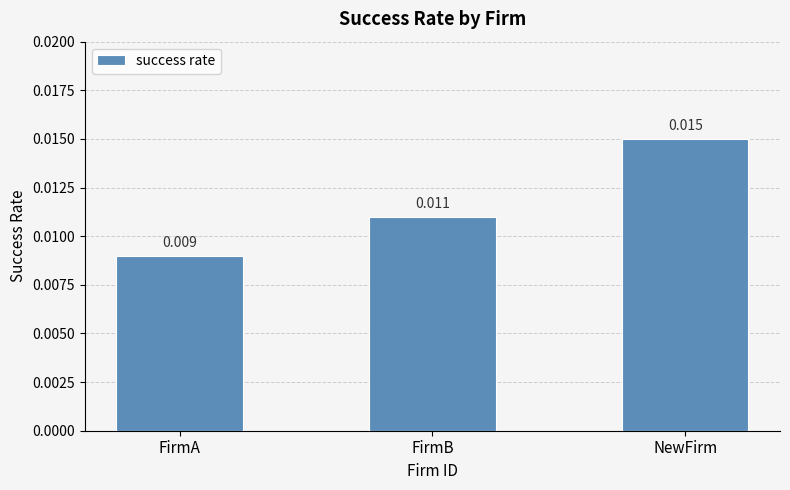

List the labels in order of value, smallest first.

FirmA, FirmB, NewFirm